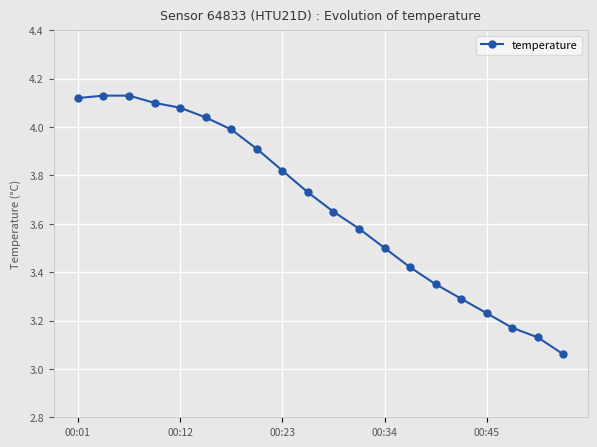

What is the difference between the maximum and second lowest values?

1.0